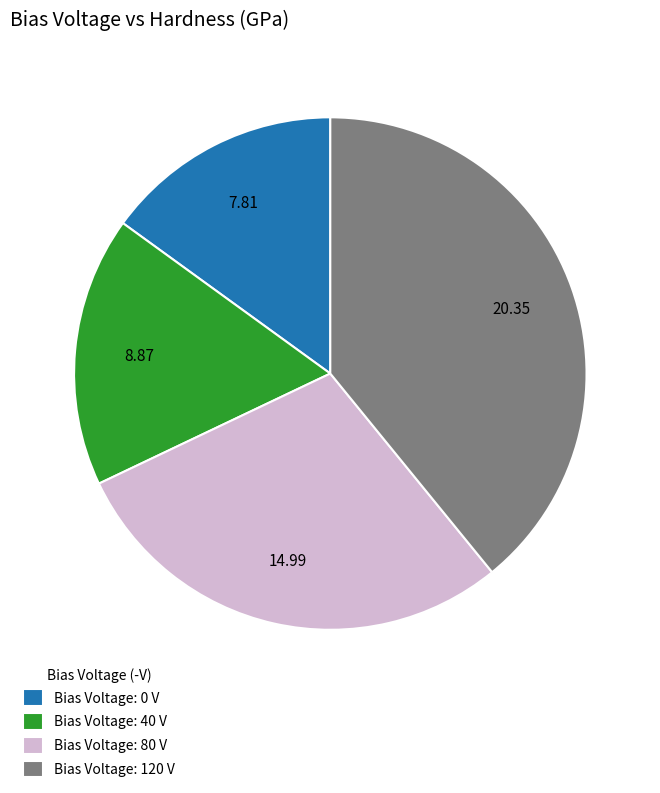

Rank the categories by value from lowest to highest.

Bias Voltage: 0 V, Bias Voltage: 40 V, Bias Voltage: 80 V, Bias Voltage: 120 V